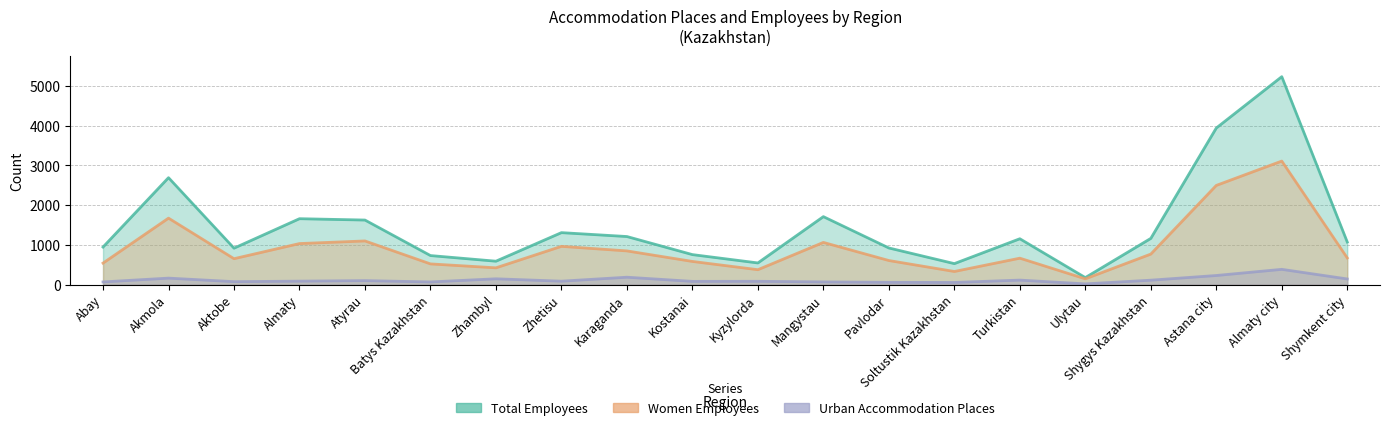

What is the label of the 1st point from the left?

Abay